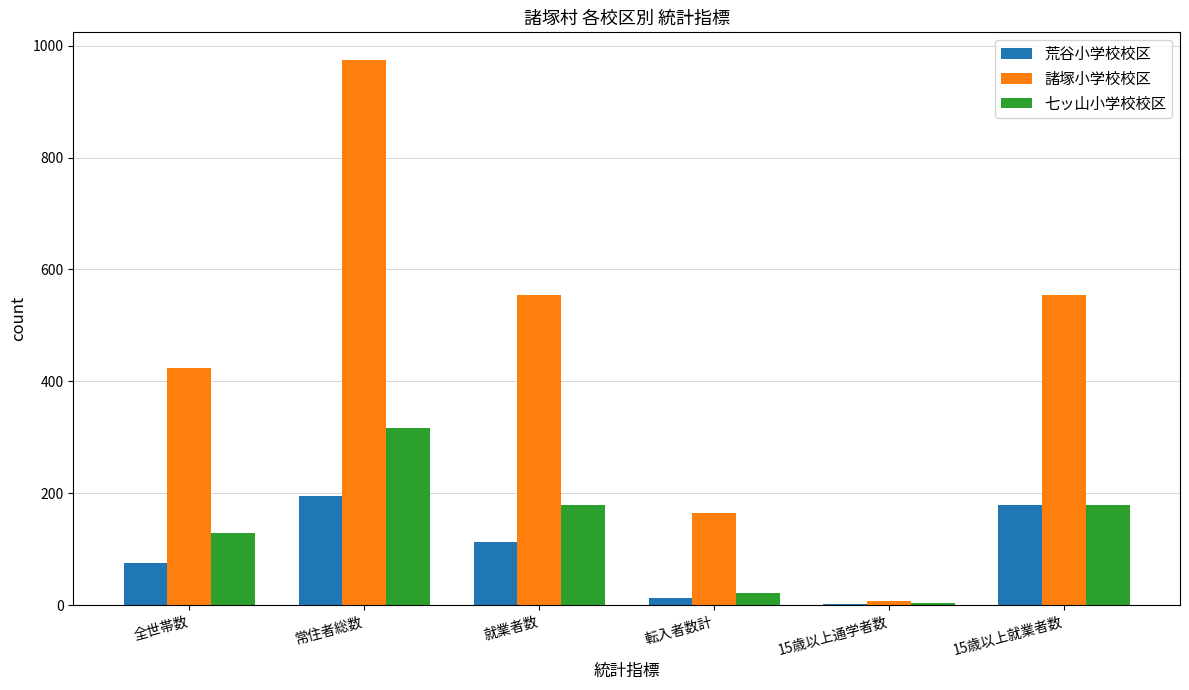

Where does the 諸塚小学校校区 series first go above 554?

常住者総数